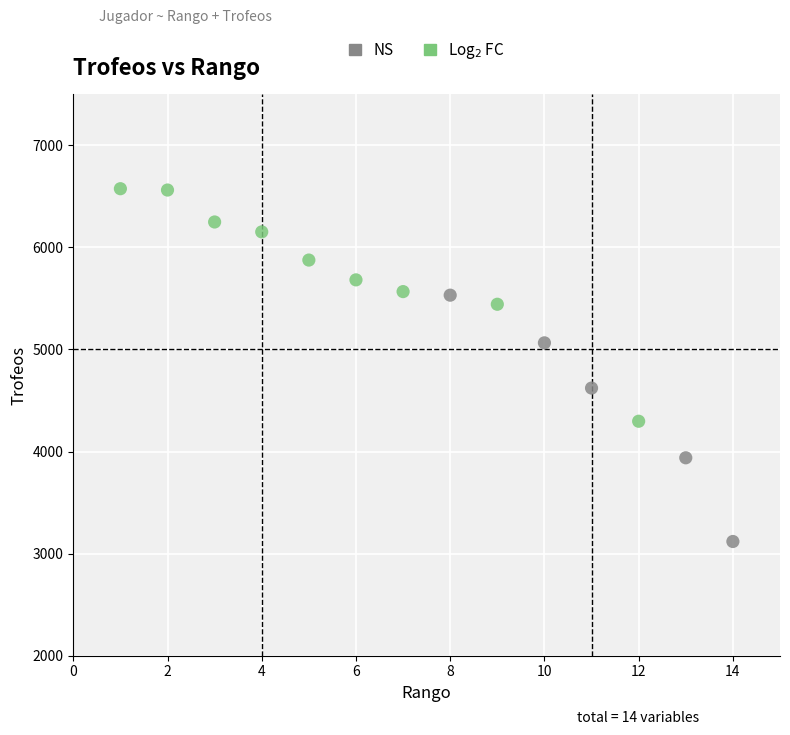

Which series reaches the minimum Y coordinate?

NS